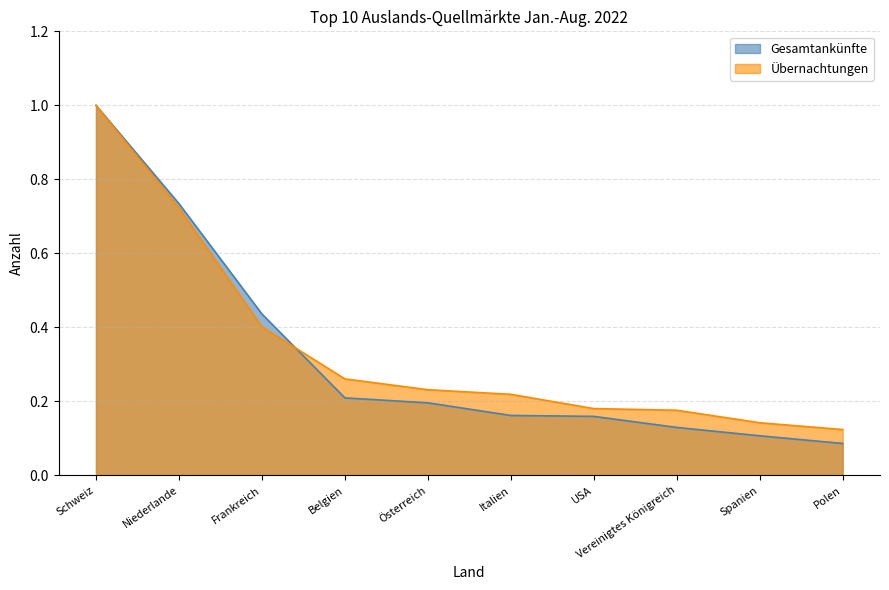

What is the difference between the Übernachtungen values at Frankreich and Schweiz?

0.6